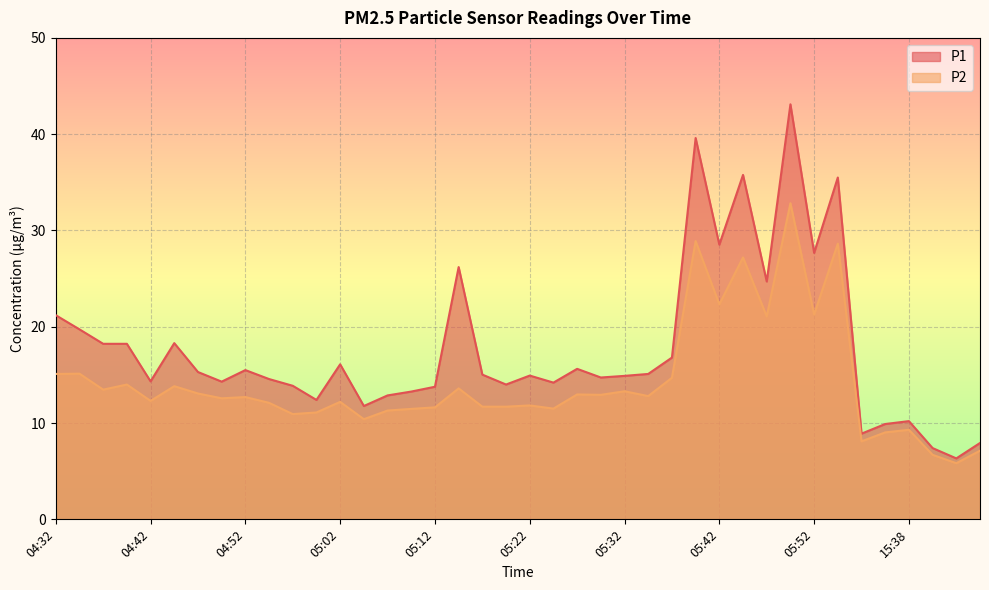

What value does the P2 series have at 05:25?

11.5